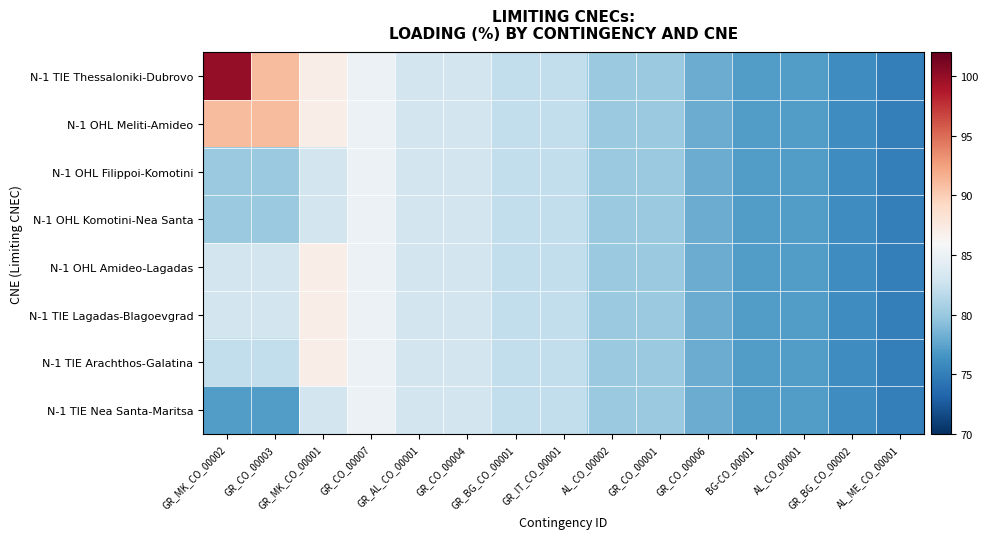

What is the total value across all series at GR_CO_00007?

680